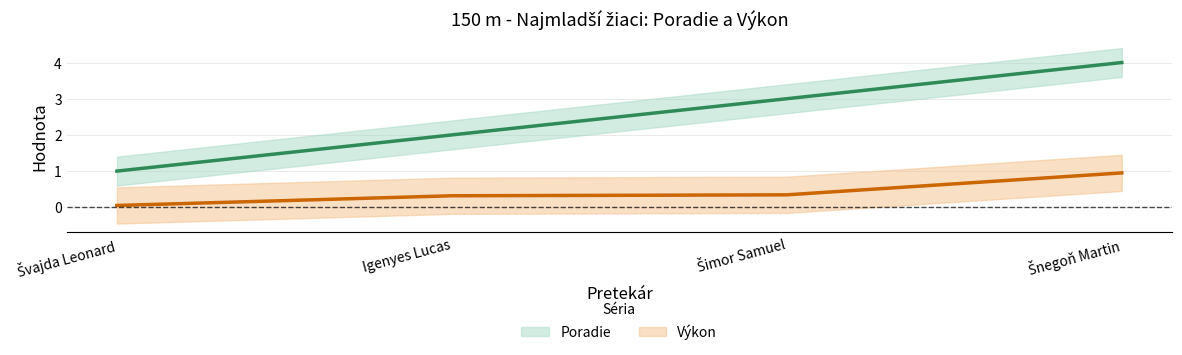

What is the value of the Poradie point at the 3rd from the left?

3.0